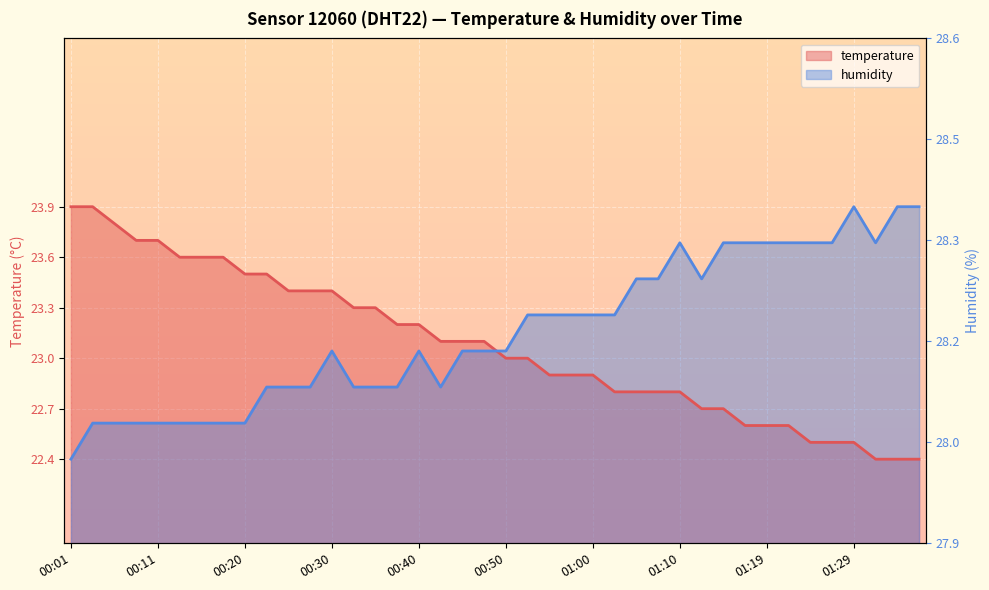

Is it true that humidity equals 5.3 at 00:15?

False